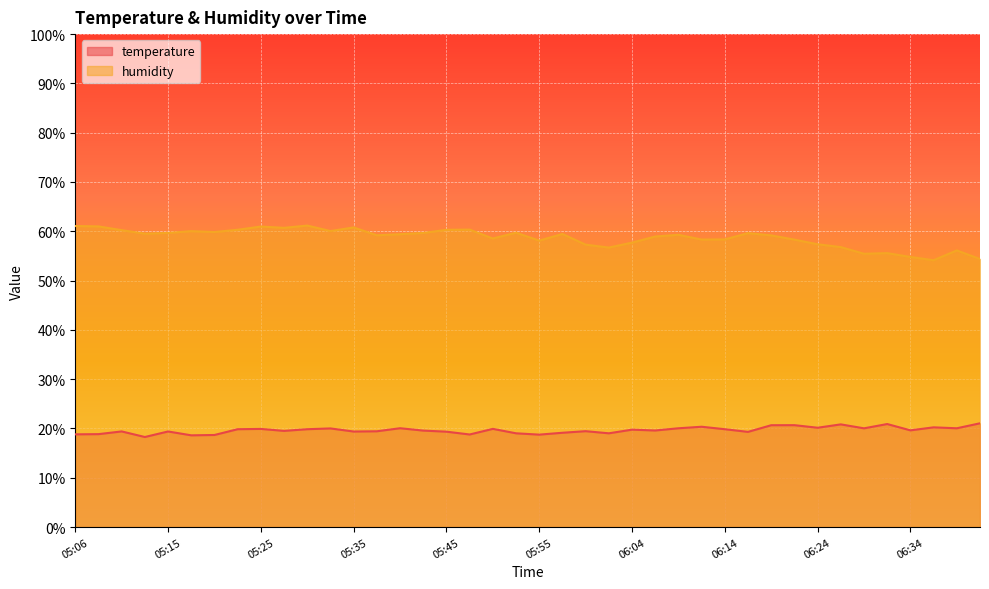

At which category is the sum across all series the highest?

05:30